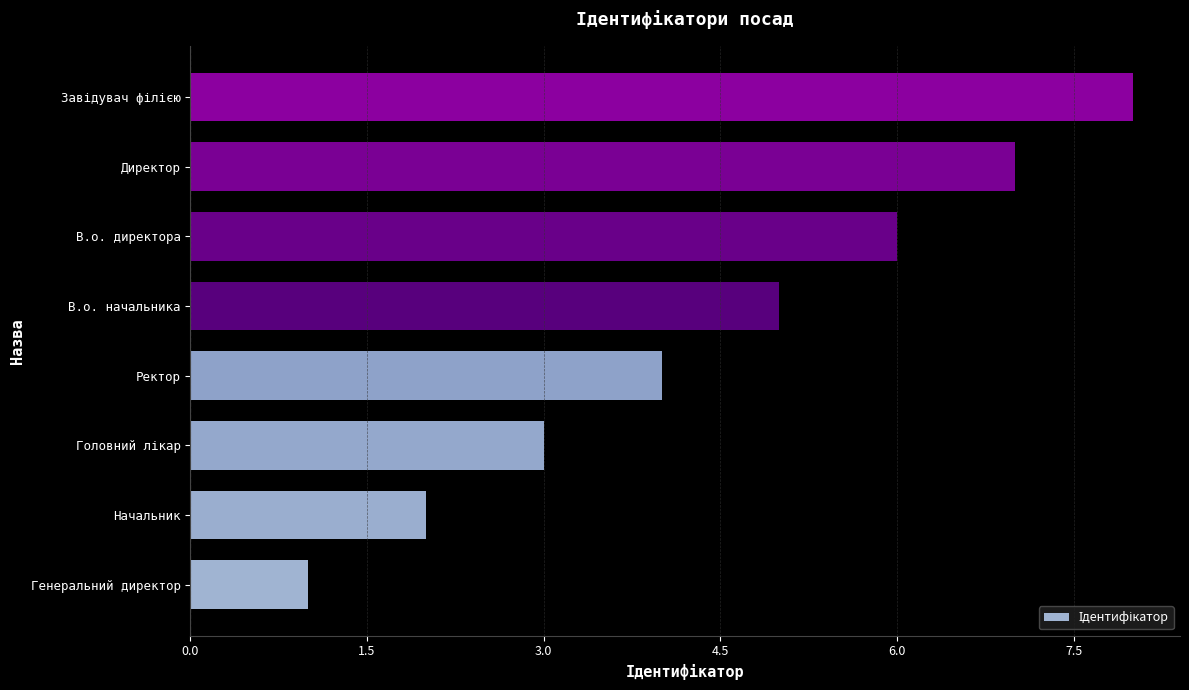

What is the change in value from Ректор to В.о. директора?

+2